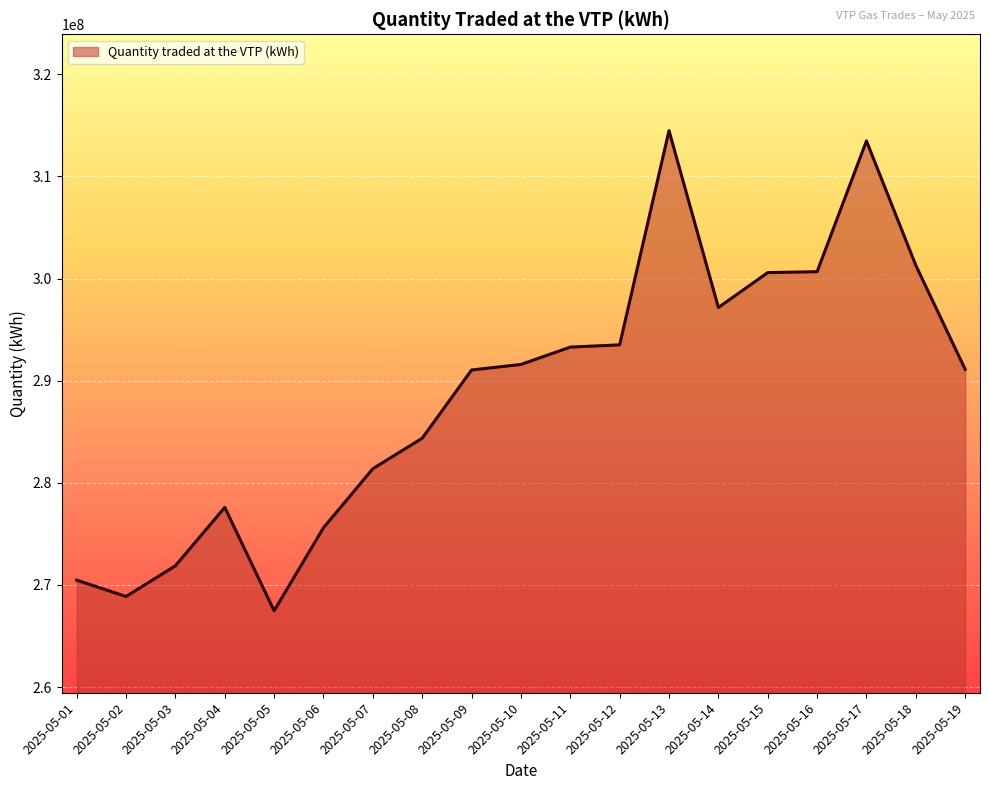

Which label corresponds to the largest value in the chart?

2025-05-13